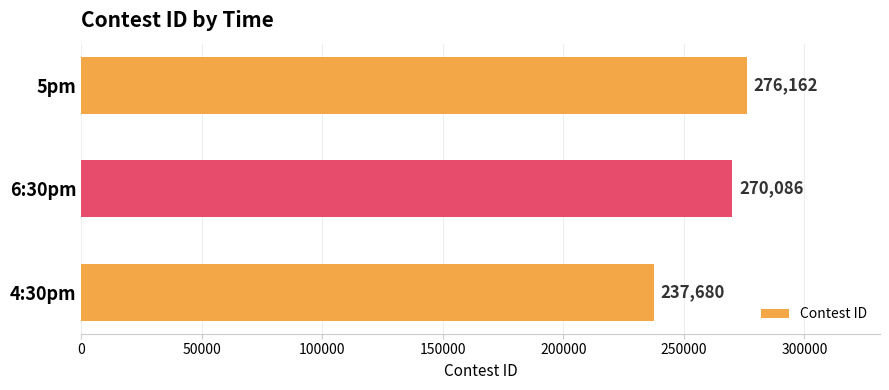

Where is the data nearest to the value 256921?

6:30pm